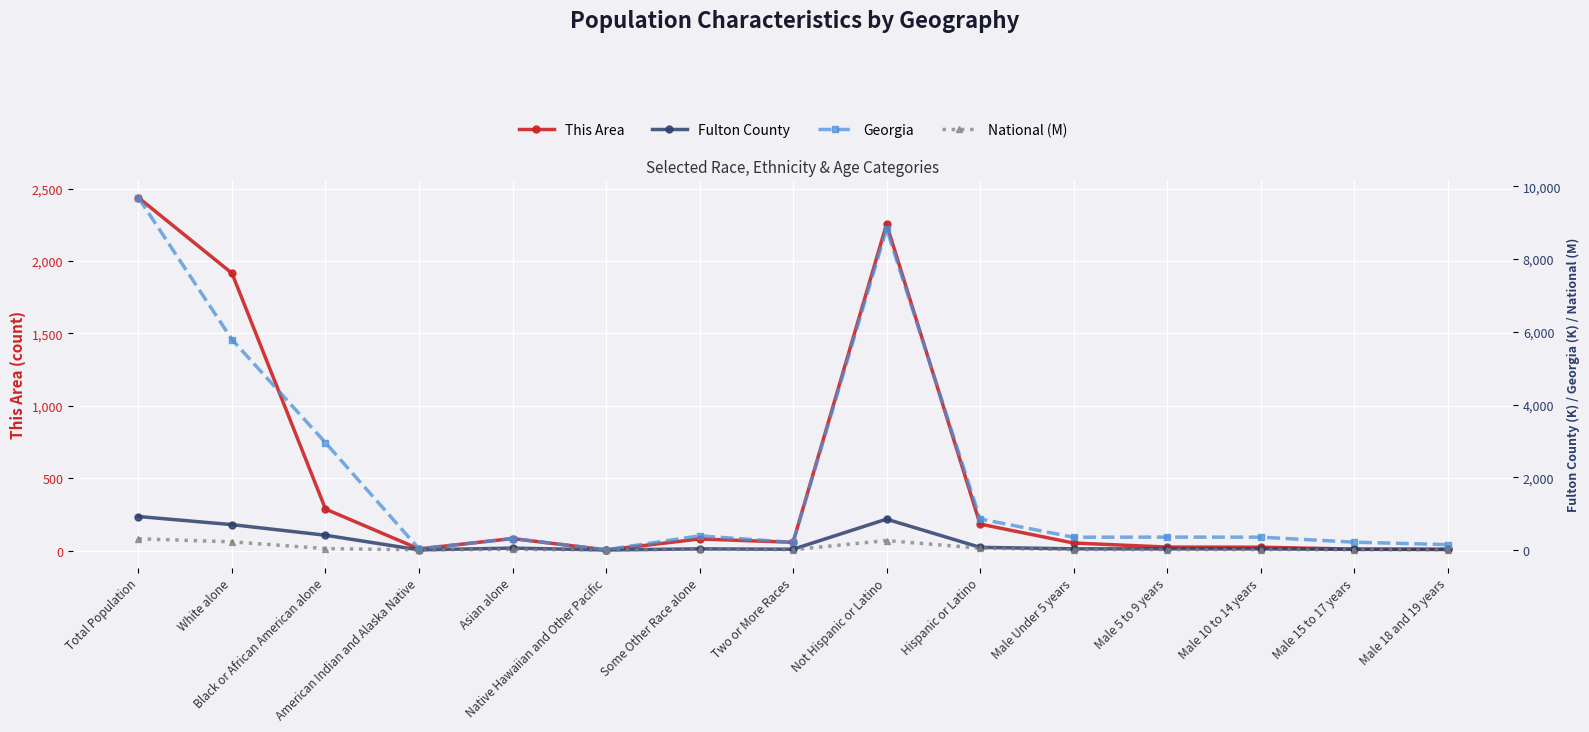

What is the total value across all series at Asian alone?

463.7